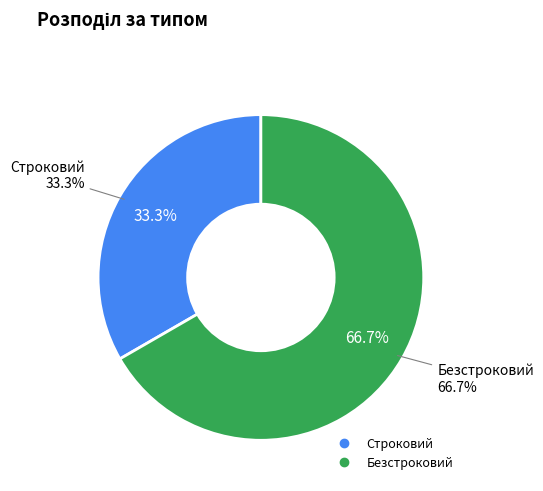

How many slices are in this pie chart?

2